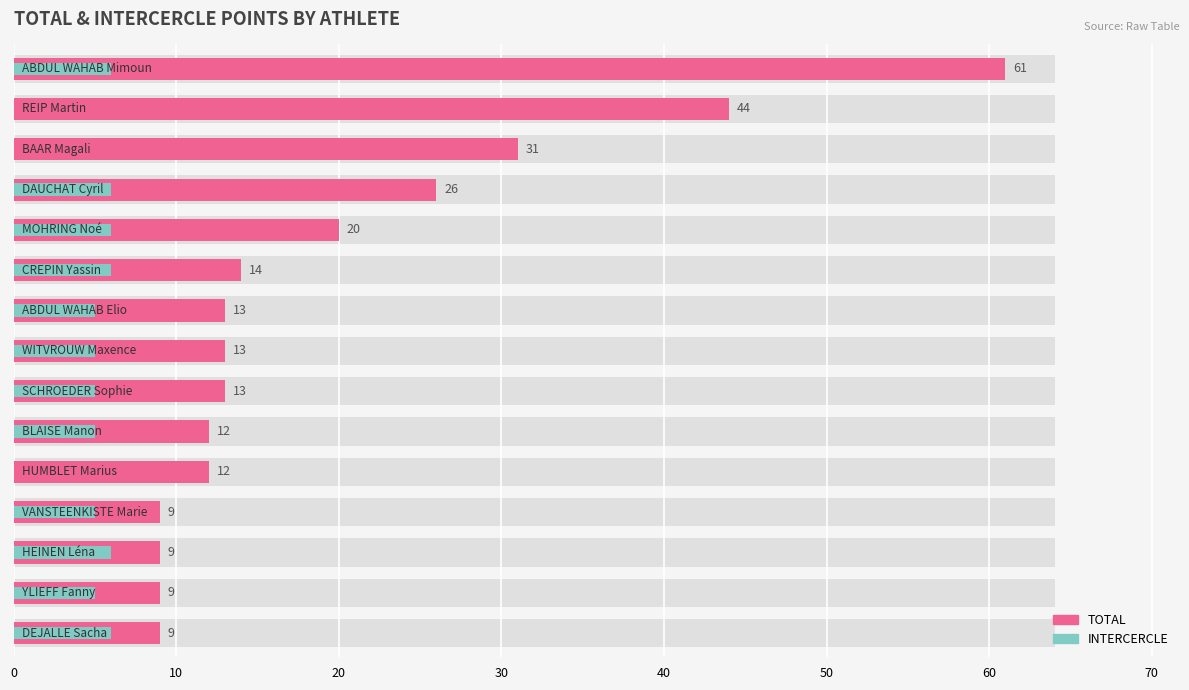

Reading left to right, transcribe all the data shown in this chart.

TOTAL: 61	44	31	26	20	14	13	13	13	12	12	9	9	9	9
INTERCERCLE: 6	0	0	6	6	6	5	5	5	5	0	5	6	5	6